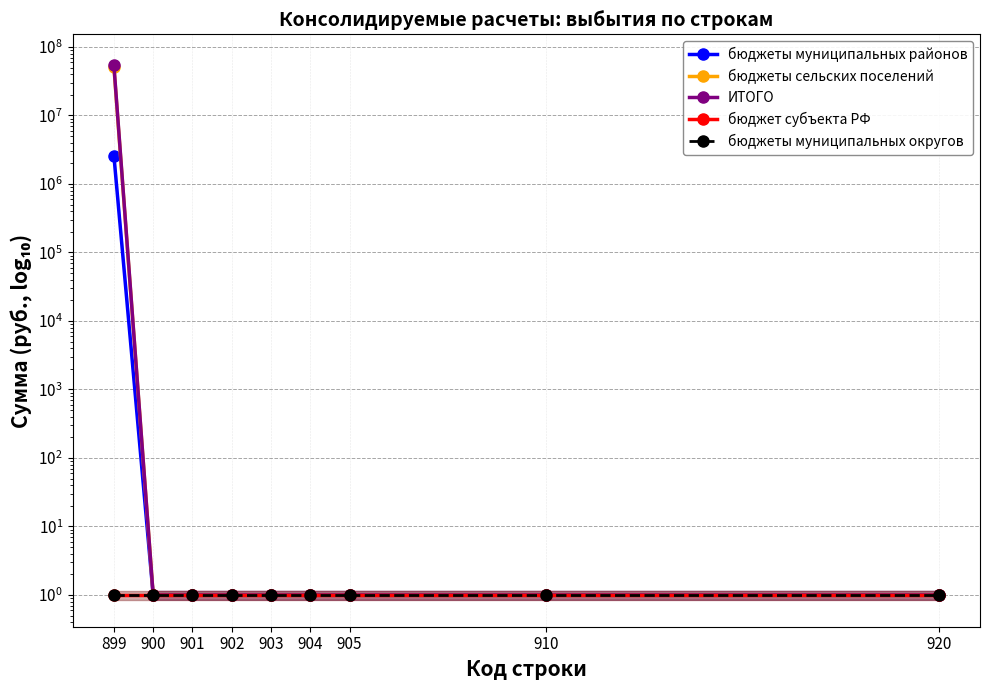

True or false: бюджеты муниципальных районов has a value of 2576374.5 at 899.

True